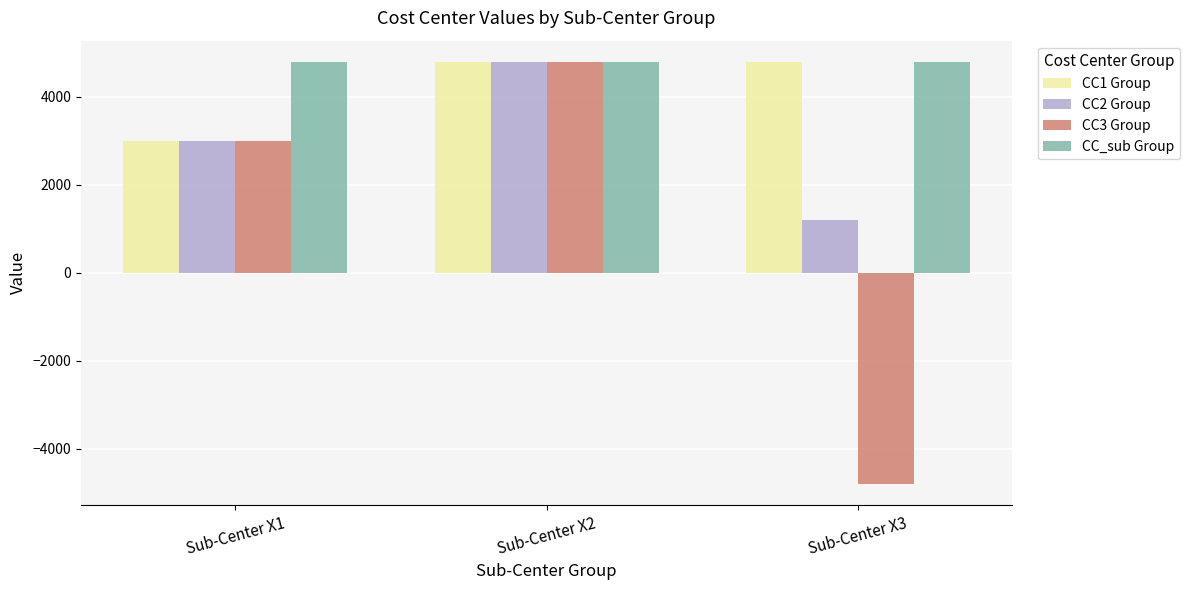

At which label is CC3 Group closest to 0?

Sub-Center X1